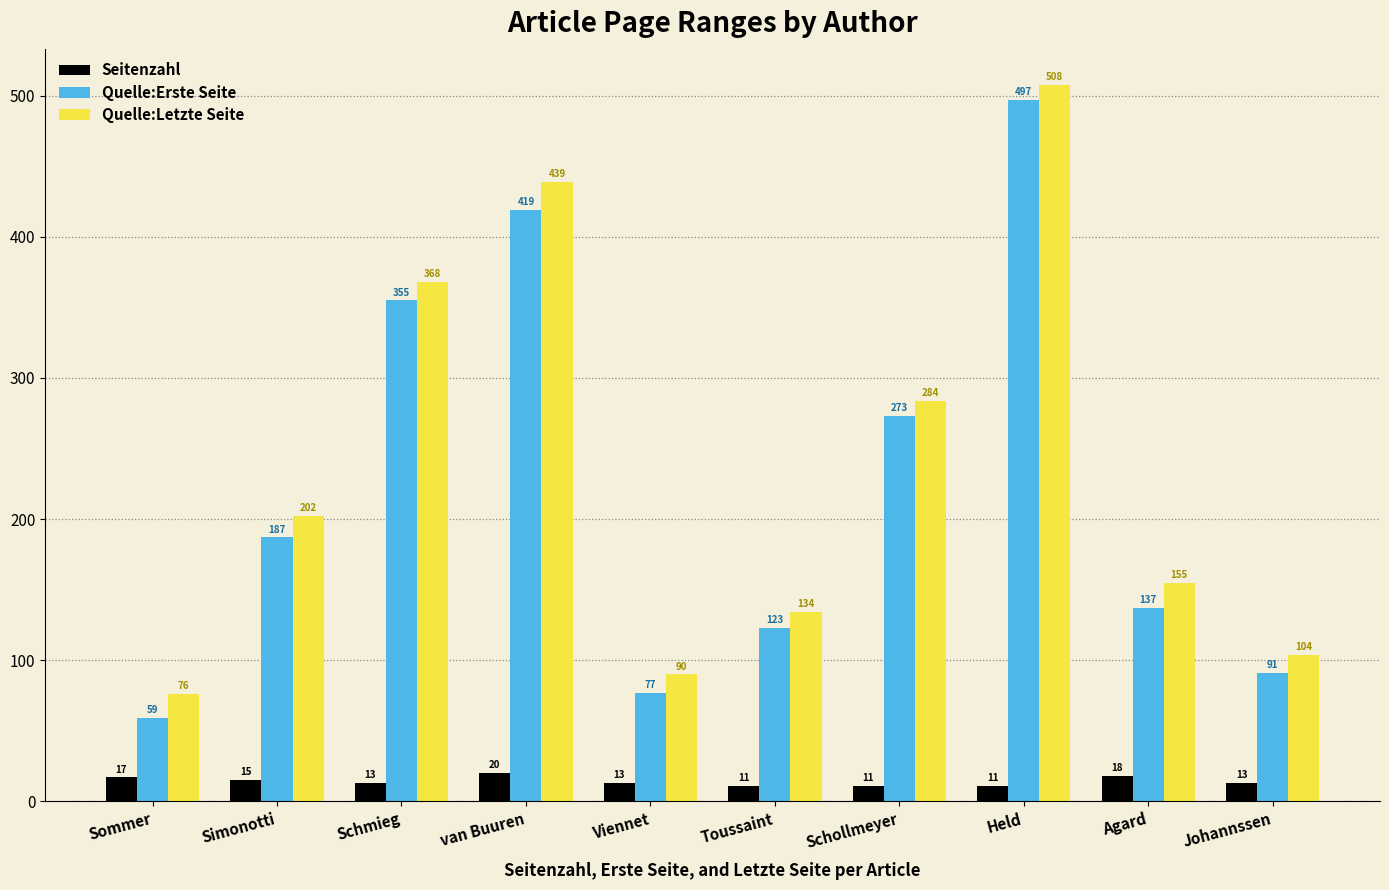

Reading left to right, extract all data points from this chart.

Seitenzahl: 17	15	13	20	13	11	11	11	18	13
Quelle:Erste Seite: 59	187	355	419	77	123	273	497	137	91
Quelle:Letzte Seite: 76	202	368	439	90	134	284	508	155	104